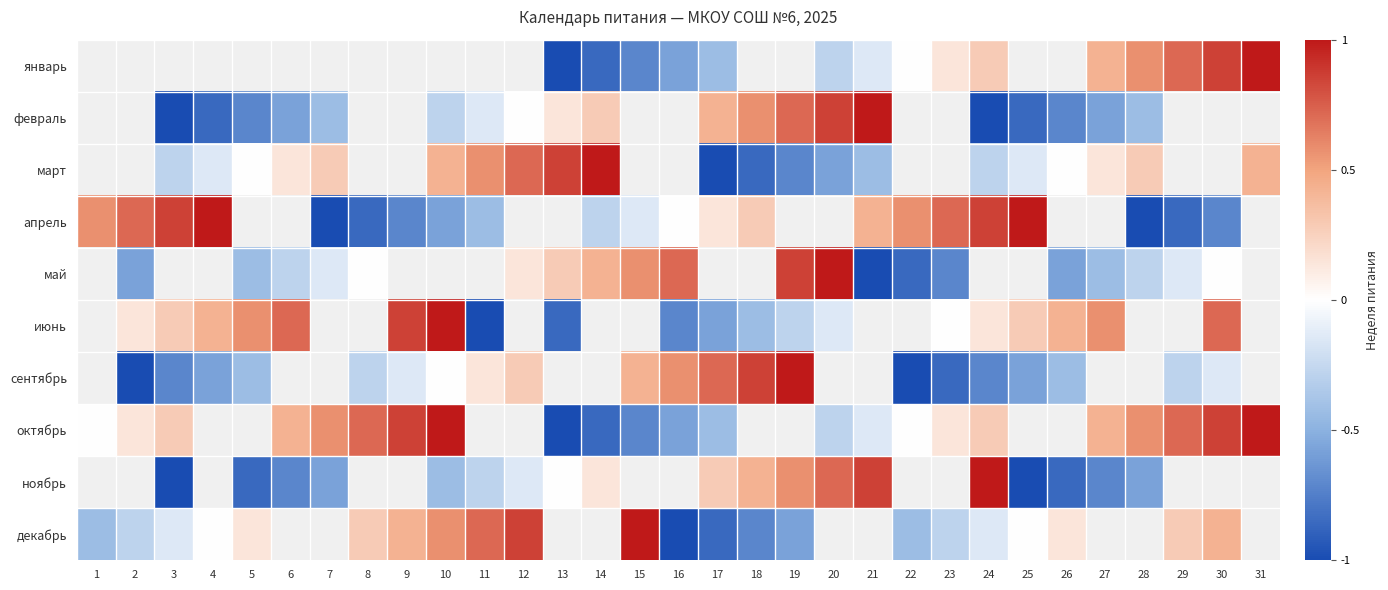

Which category has the highest value across all series?

31